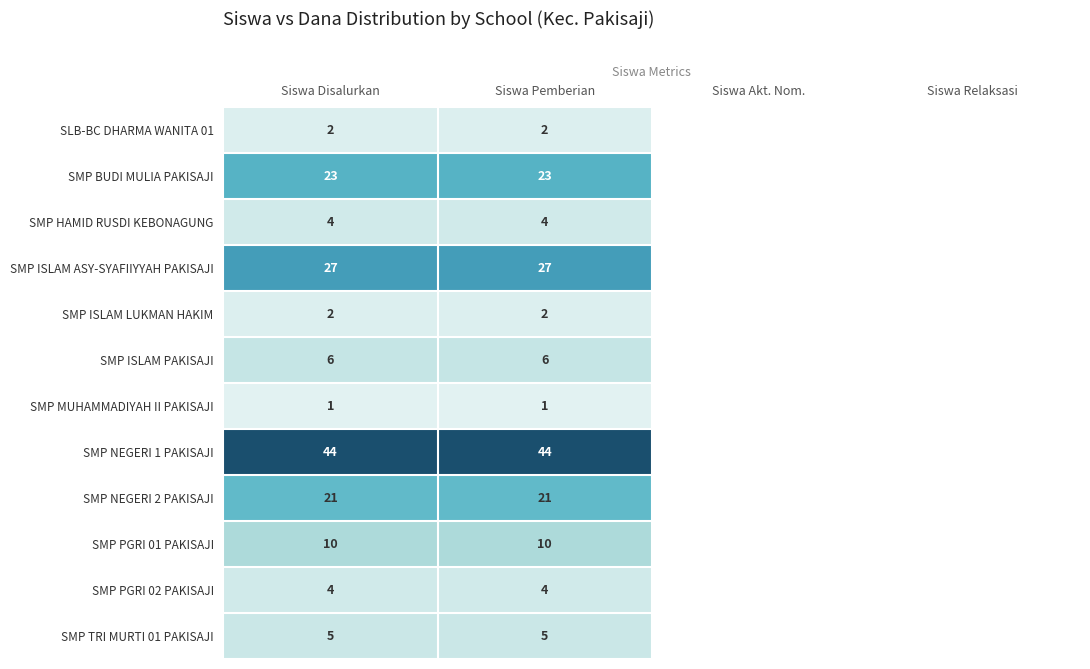

The value of SMP PGRI 01 PAKISAJI at Siswa Disalurkan is 10. True or false?

True